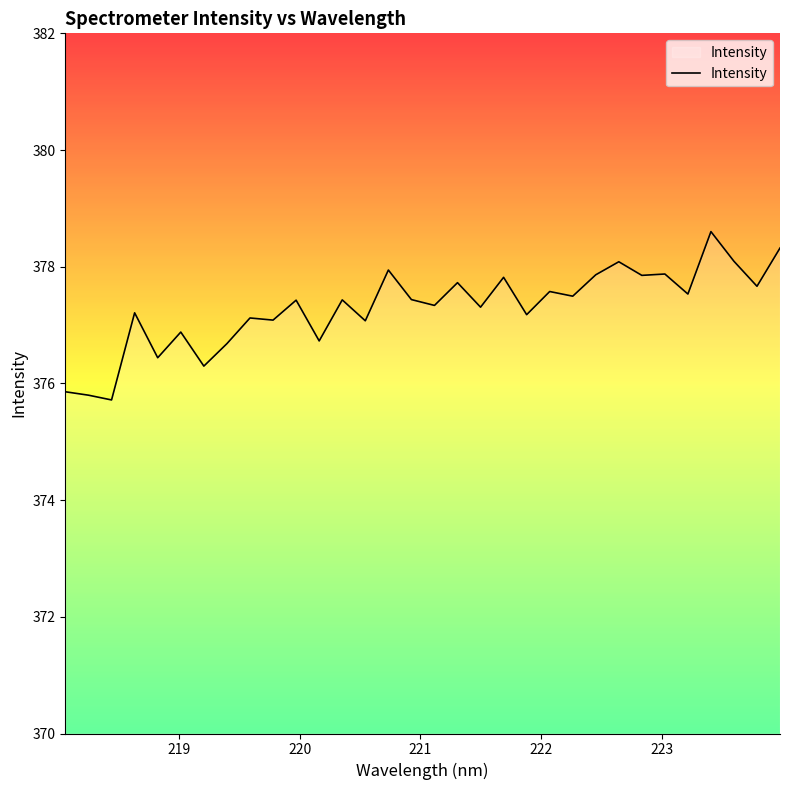

What is the difference between the maximum and minimum values?

2.9